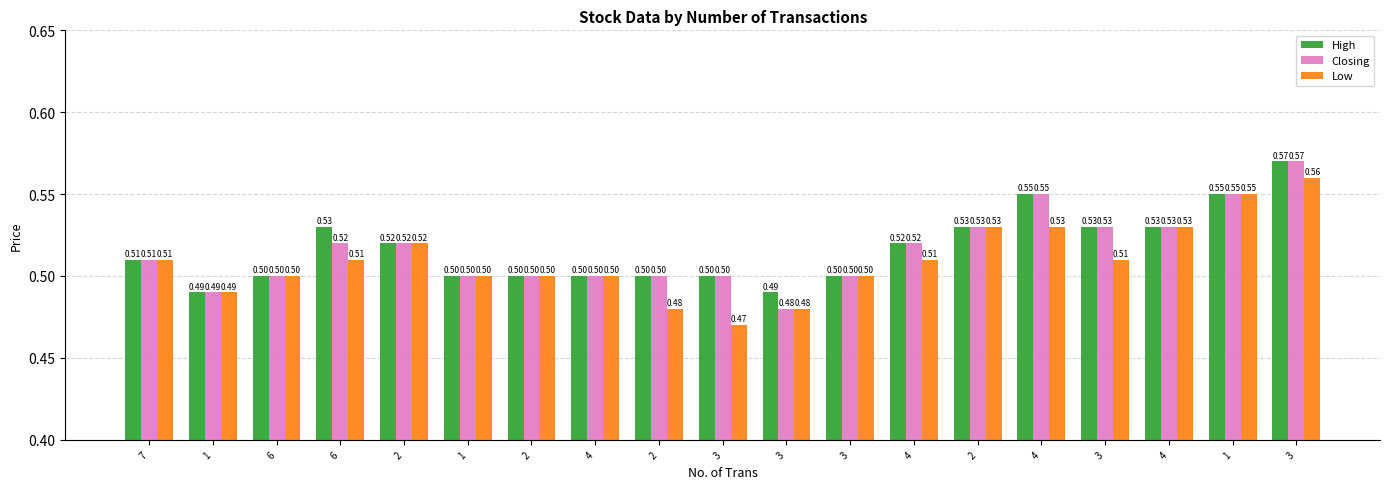

What is the minimum value for Low?

0.5